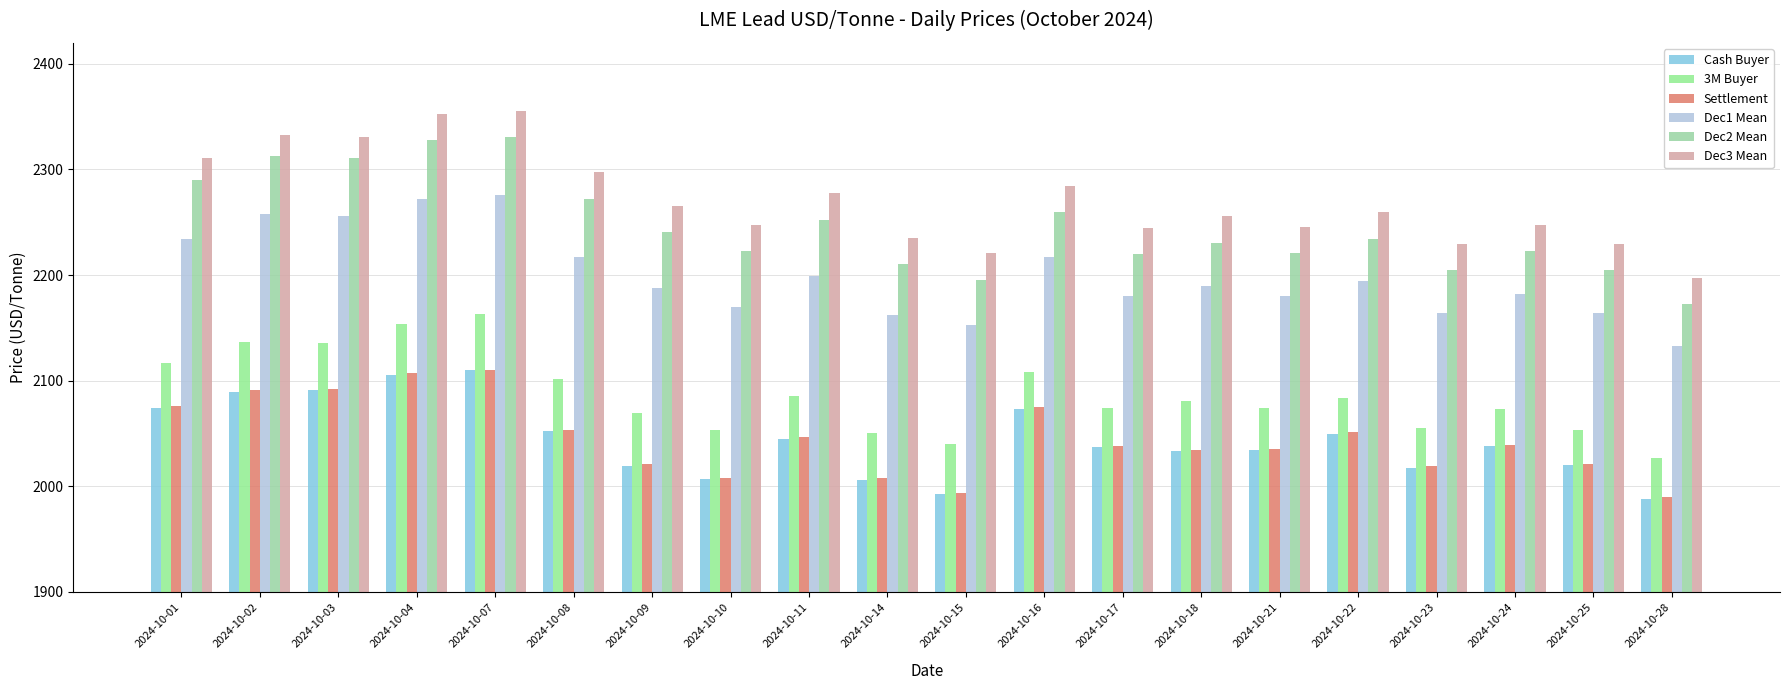

At how many categories does at least one series exceed 2114?

20